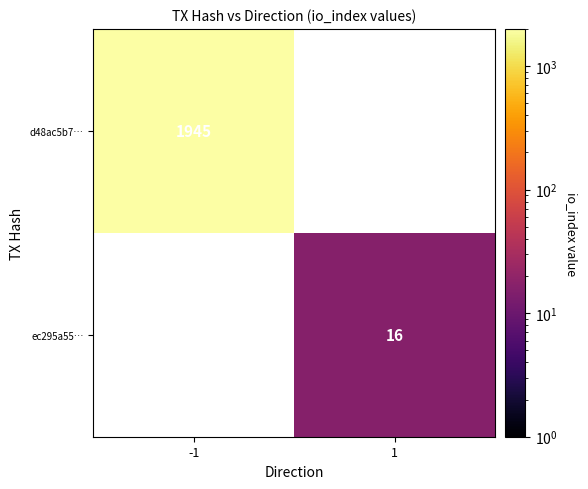

Is it true that d48ac5b7… equals 1945 at -1?

True